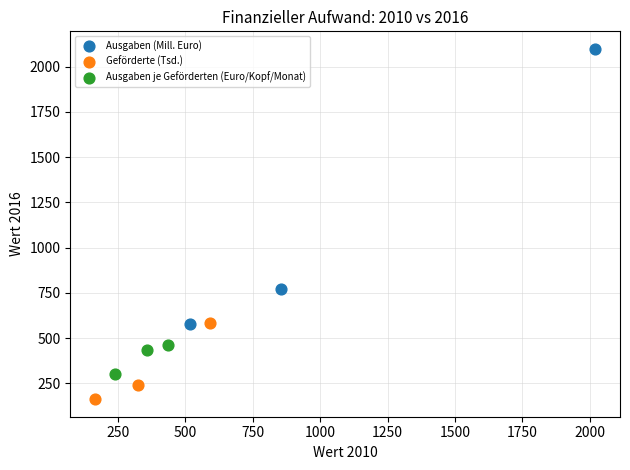

Which series has the widest spread of Y values?

Ausgaben (Mill. Euro)